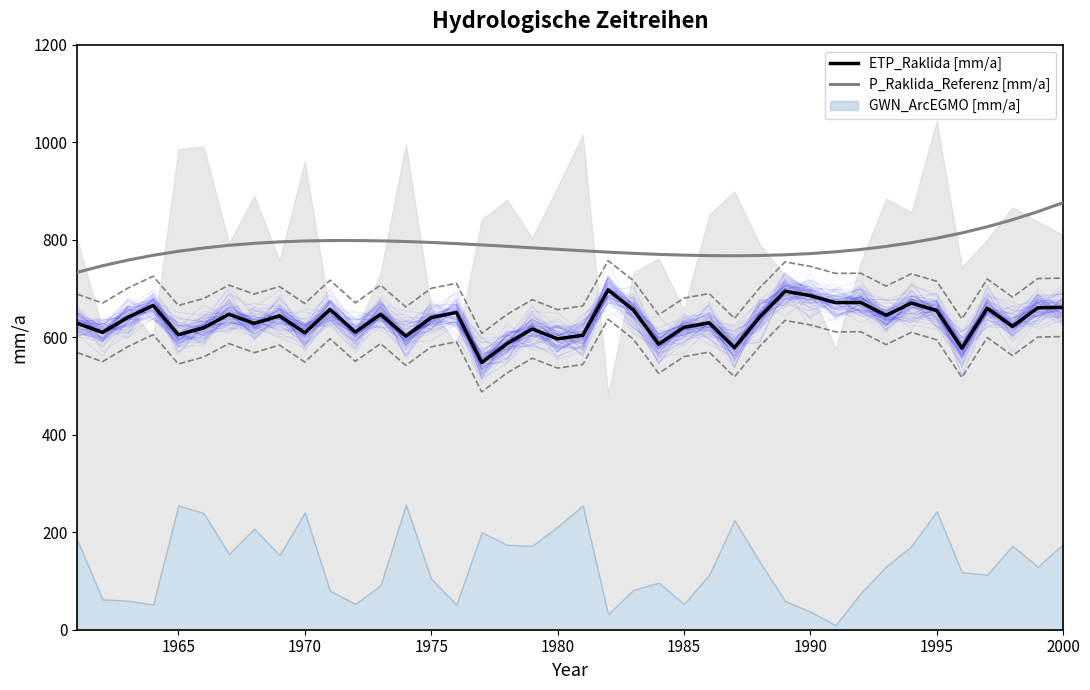

How many data points in P_Raklida_Referenz [mm/a] are above 786?

20